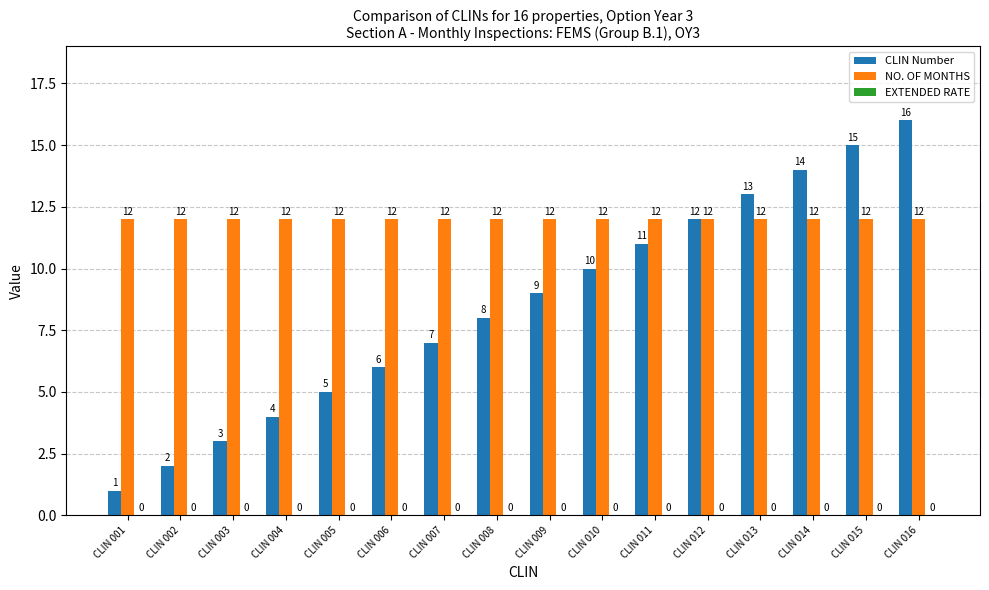

The value of CLIN Number at CLIN 002 is 2. True or false?

True